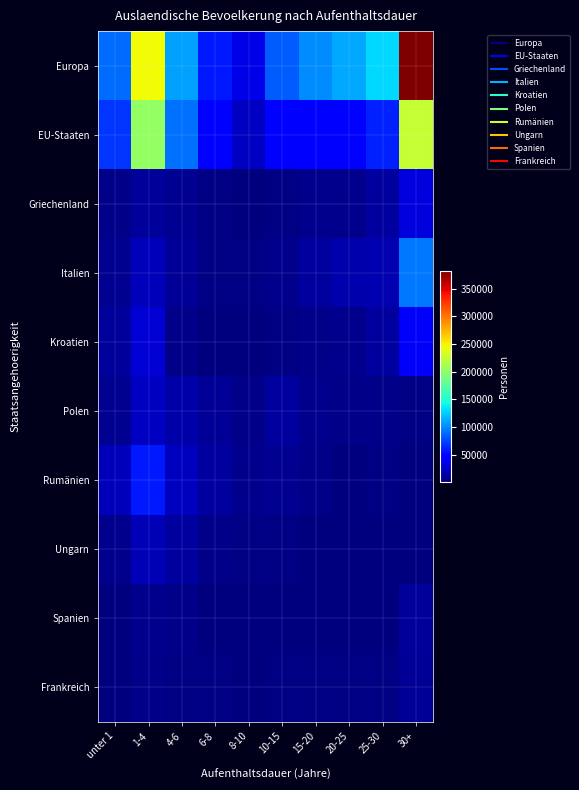

How many distinct data groups are displayed?

10